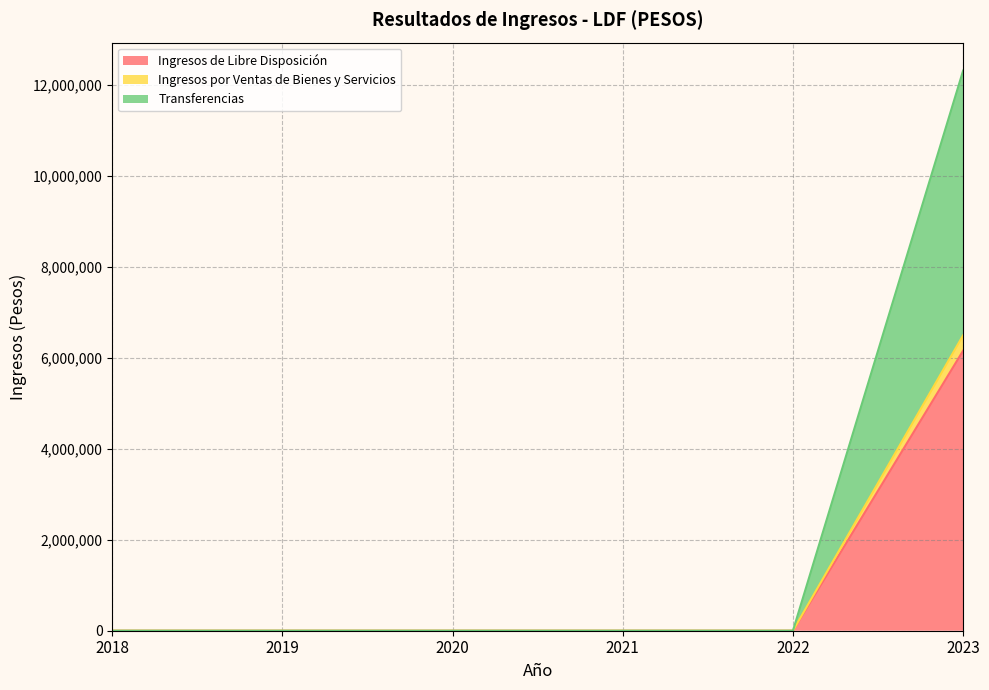

True or false: Ingresos de Libre Disposición and Transferencias cross at least once.

False